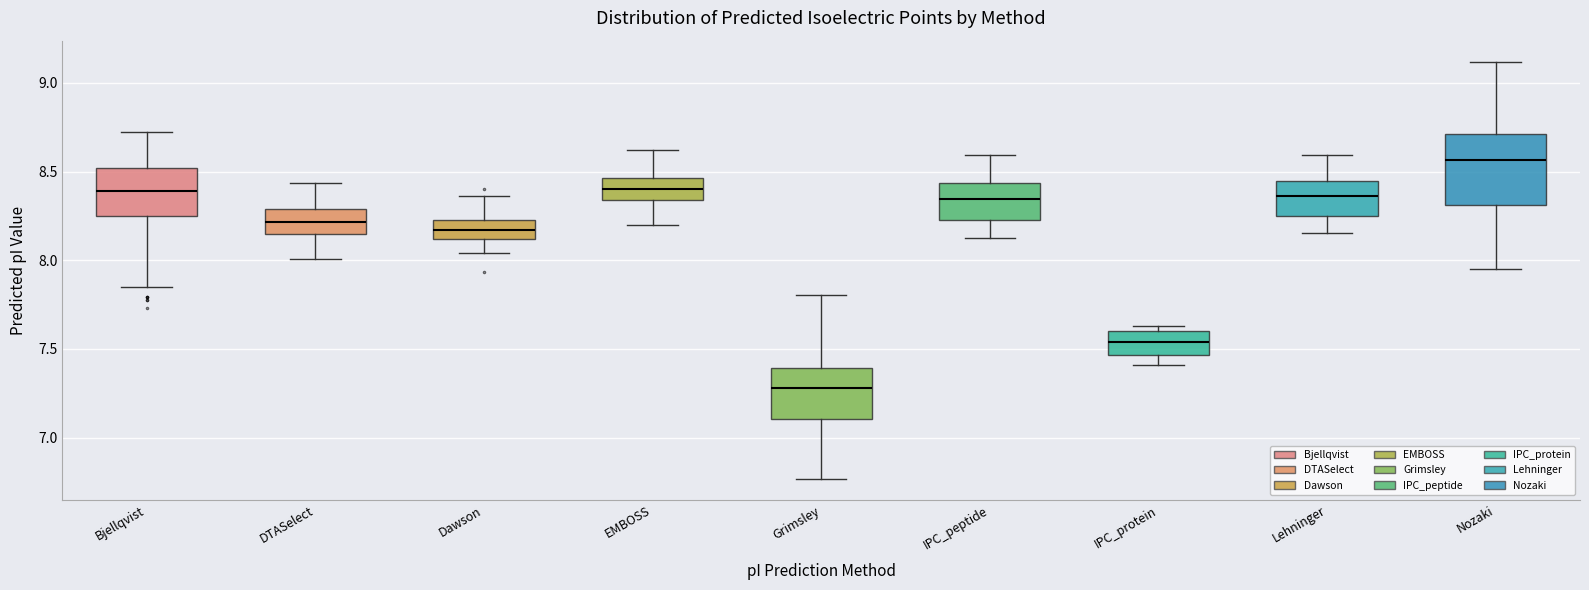

Comparing the boxes themselves (not the whiskers), which one is the tallest?

Nozaki